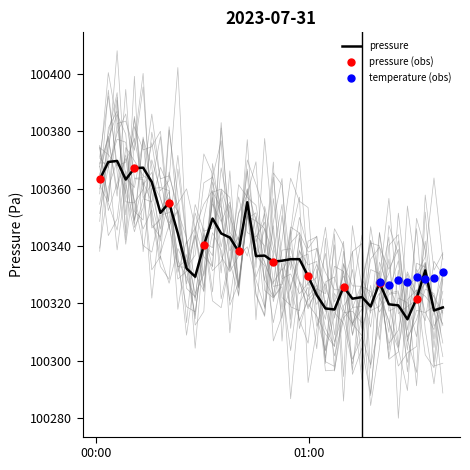

What is the maximum value for pressure?

100369.6